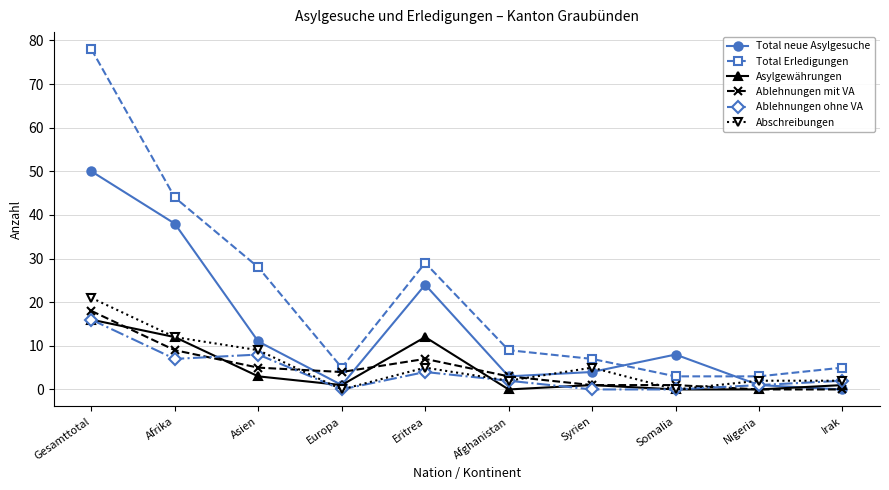

Does the chart have visible grid lines?

Yes